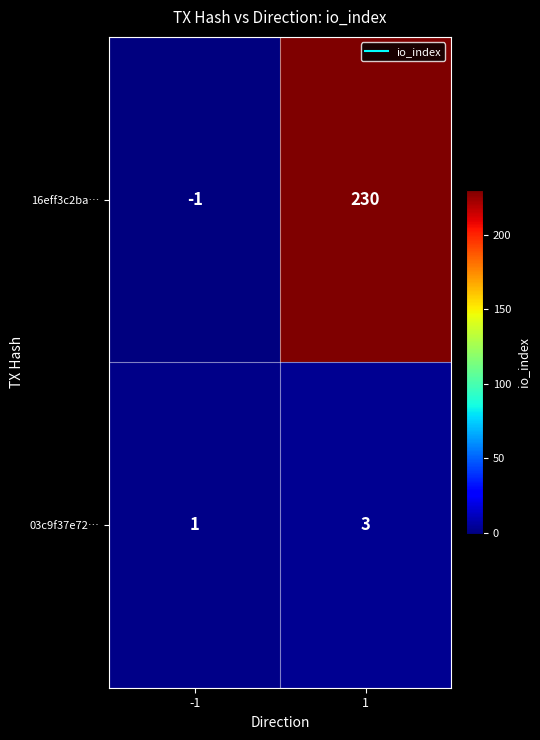

How many series are shown in this chart?

2